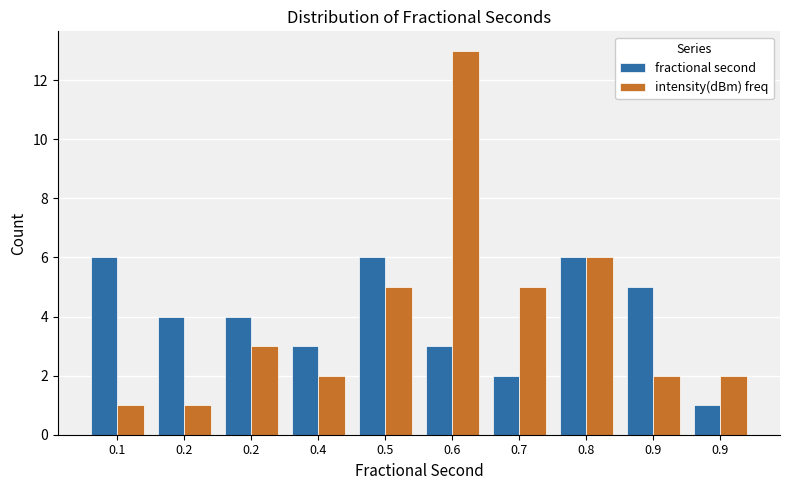

How many distinct data groups are displayed?

2